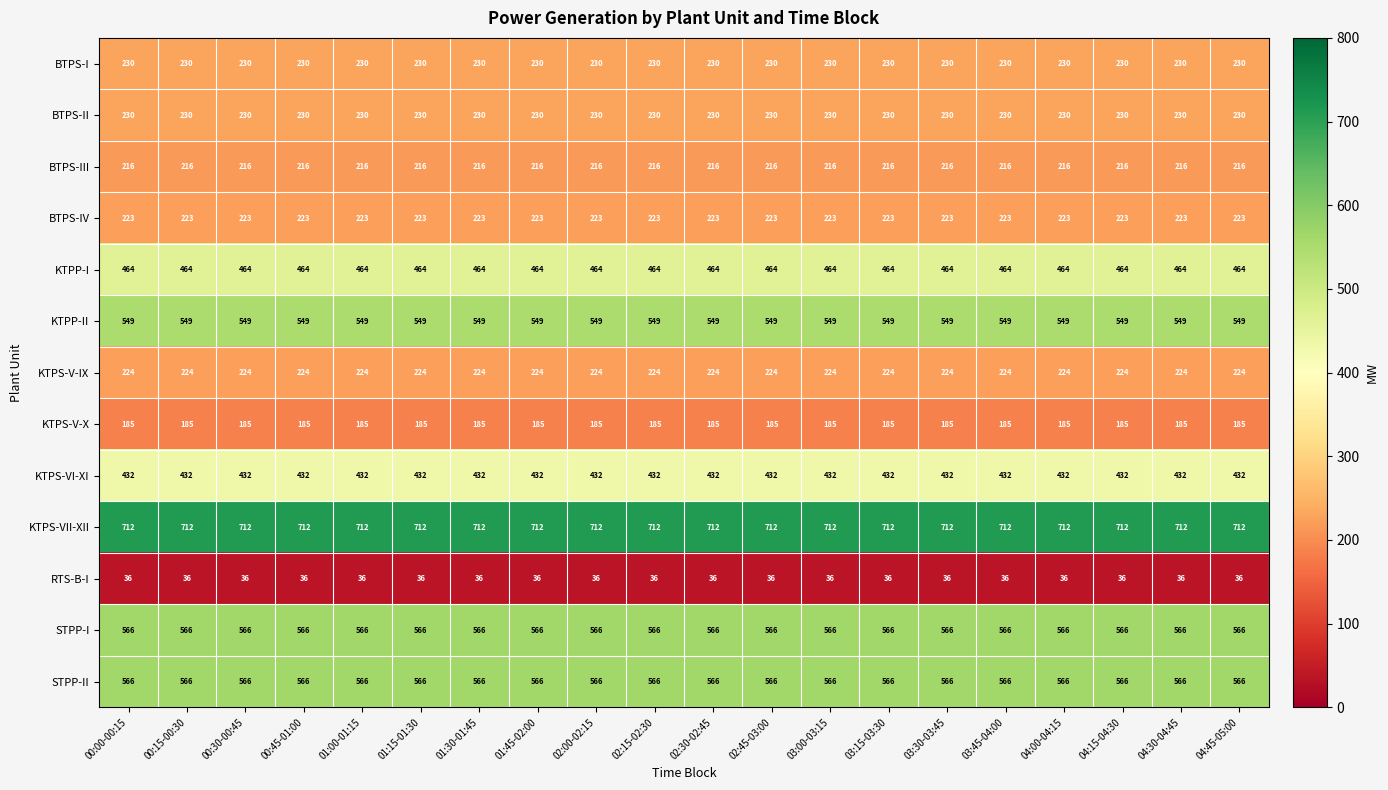

True or false: BTPS-III has a value of 216 at 02:00-02:15.

True